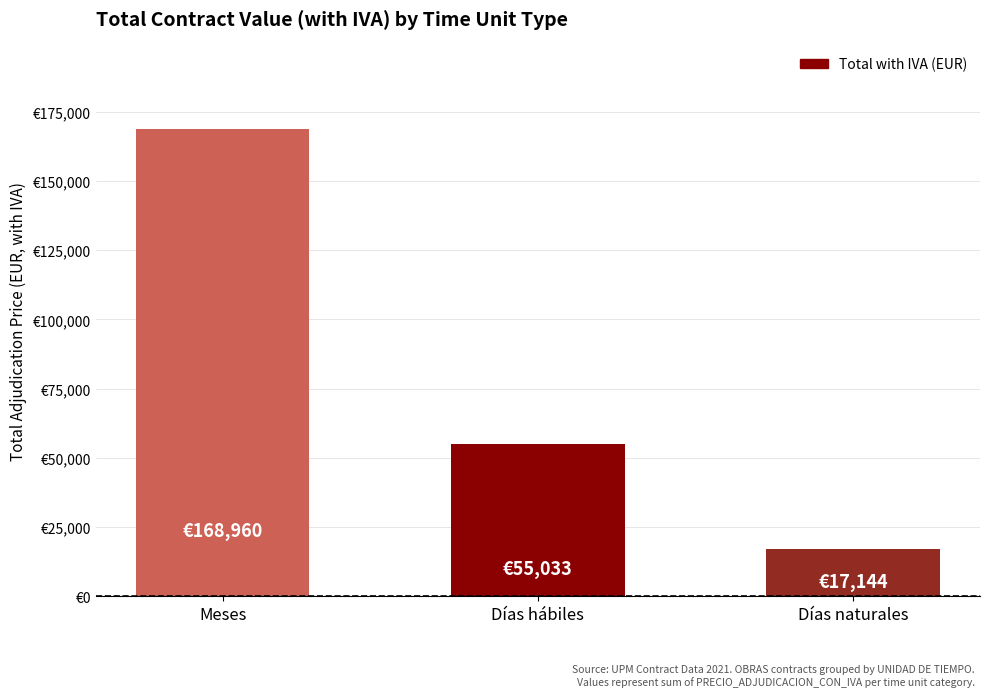

Does the chart contain any negative values?

No